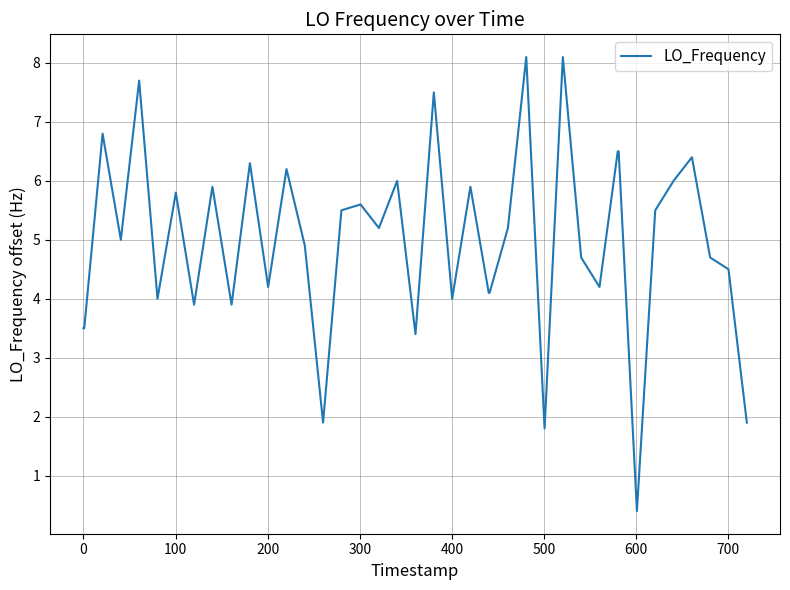

What is the maximum value shown in the chart?

8.1